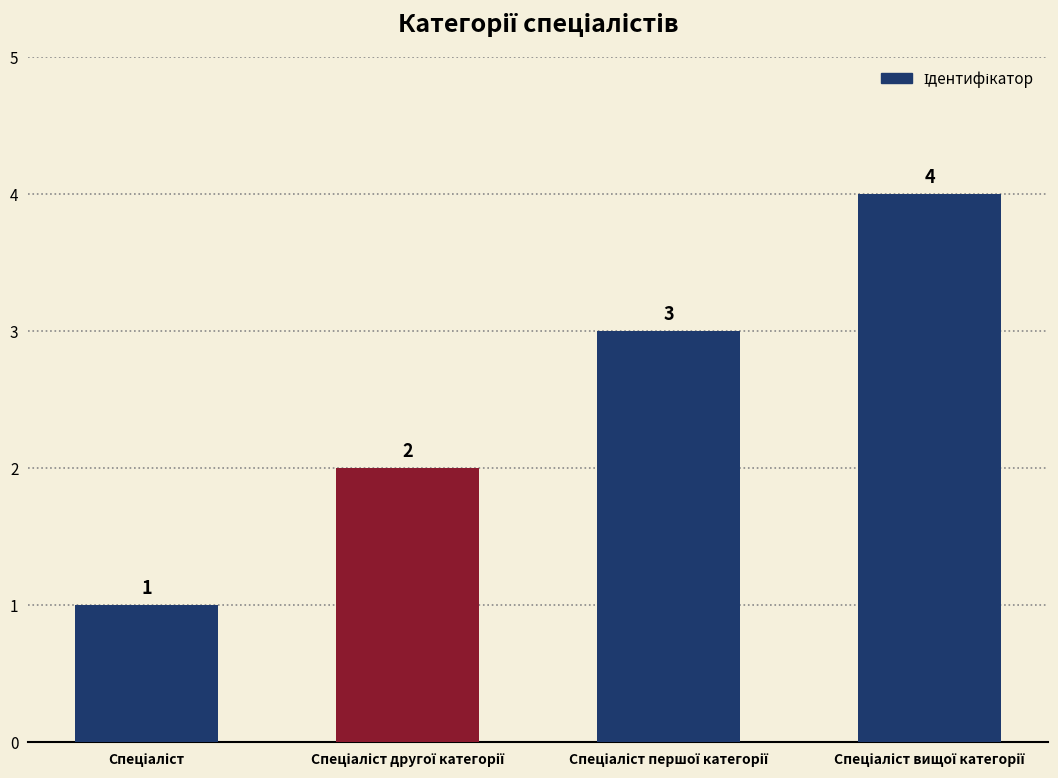

What is the difference between the maximum and minimum values?

3